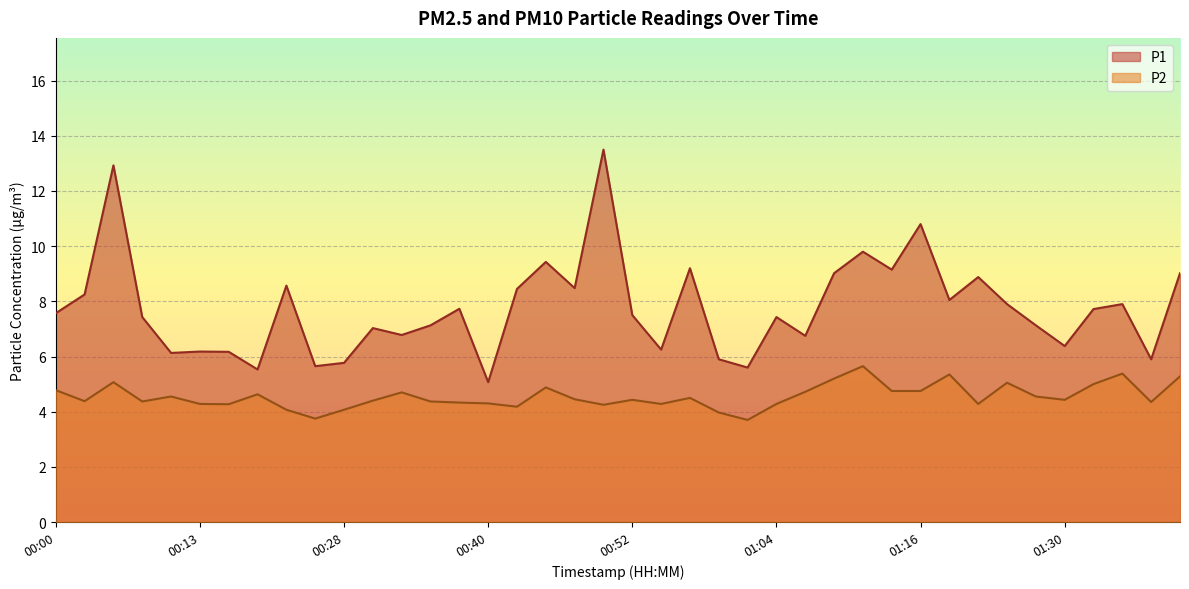

What is the sum of all P1 values?

310.1